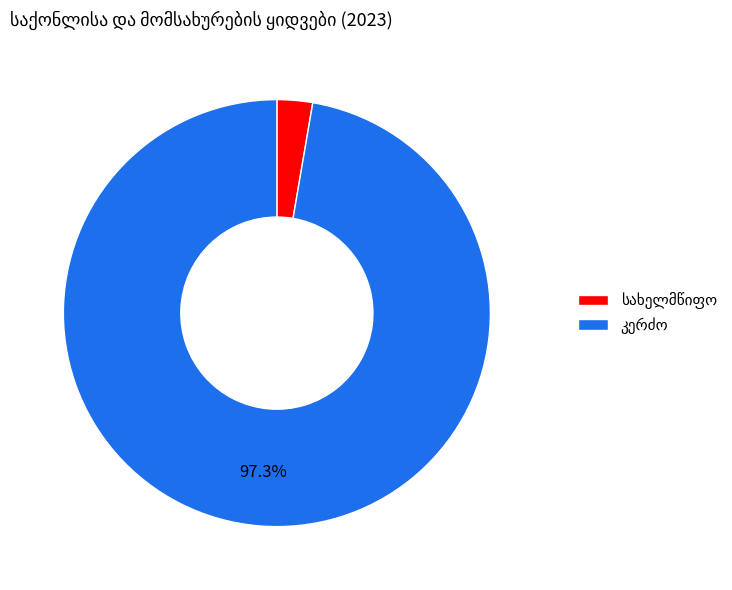

Does any single category account for the majority?

Yes